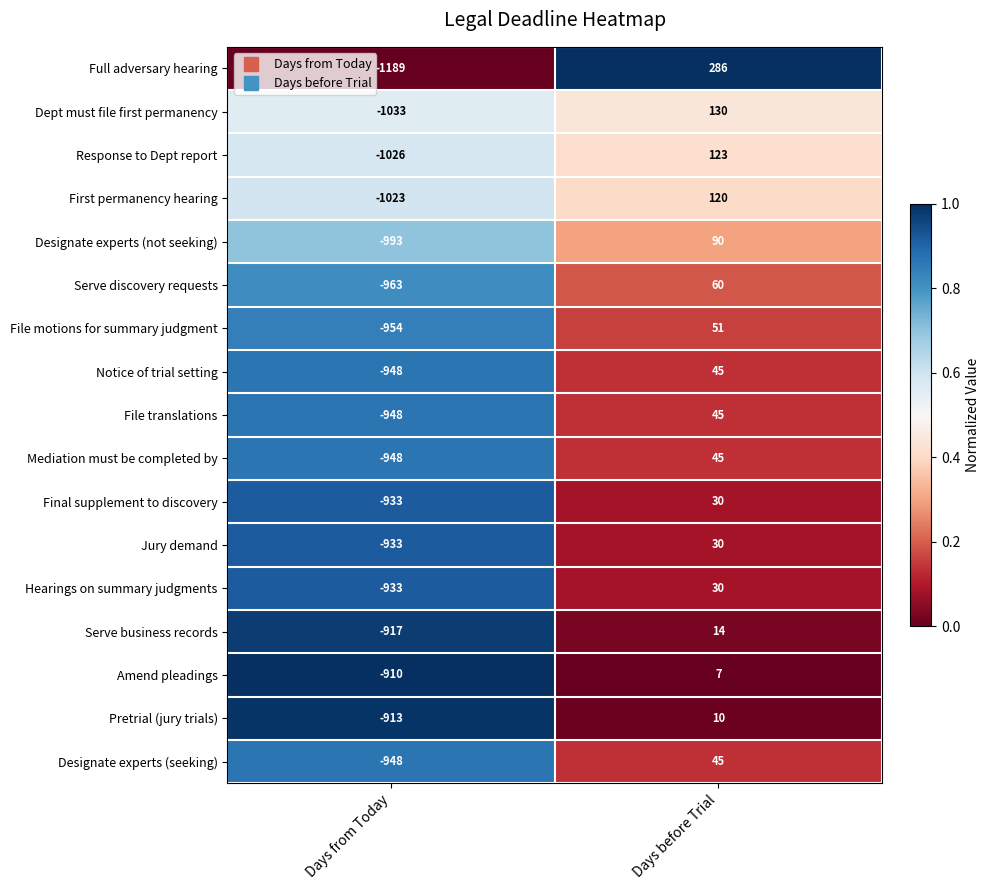

What is the sum of all Jury demand values?

-903